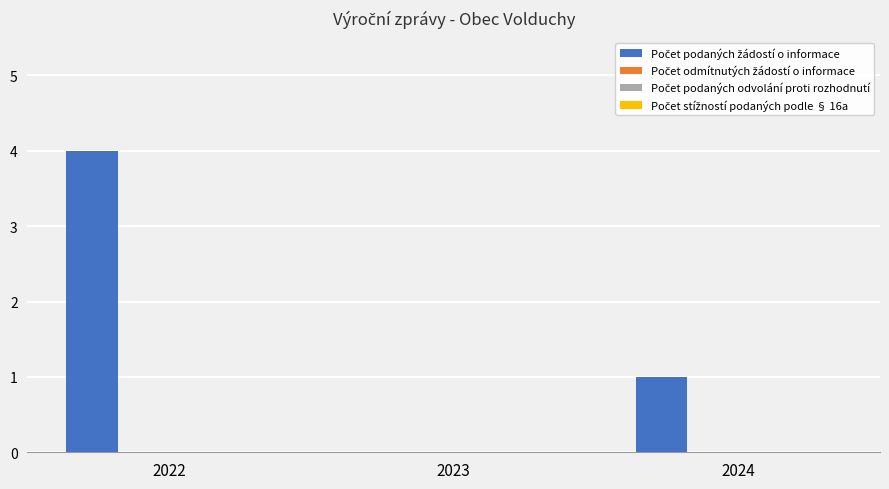

What is the greatest value displayed?

4